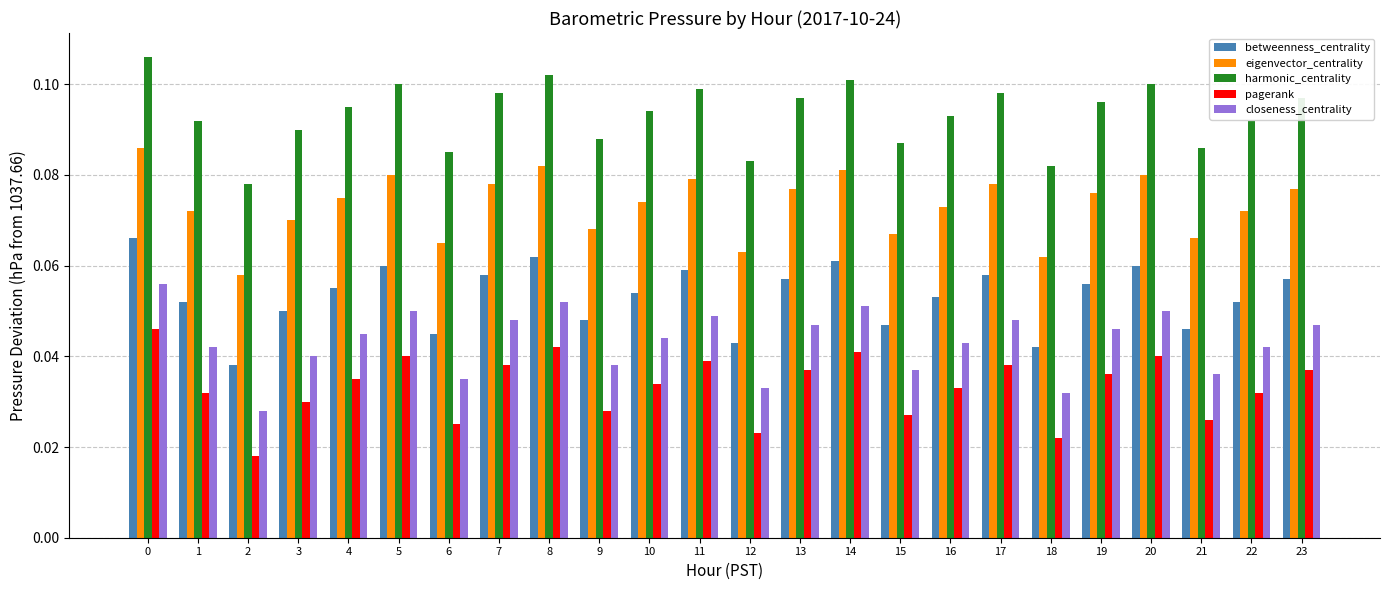

What is the sum of all harmonic_centrality values?

2.2